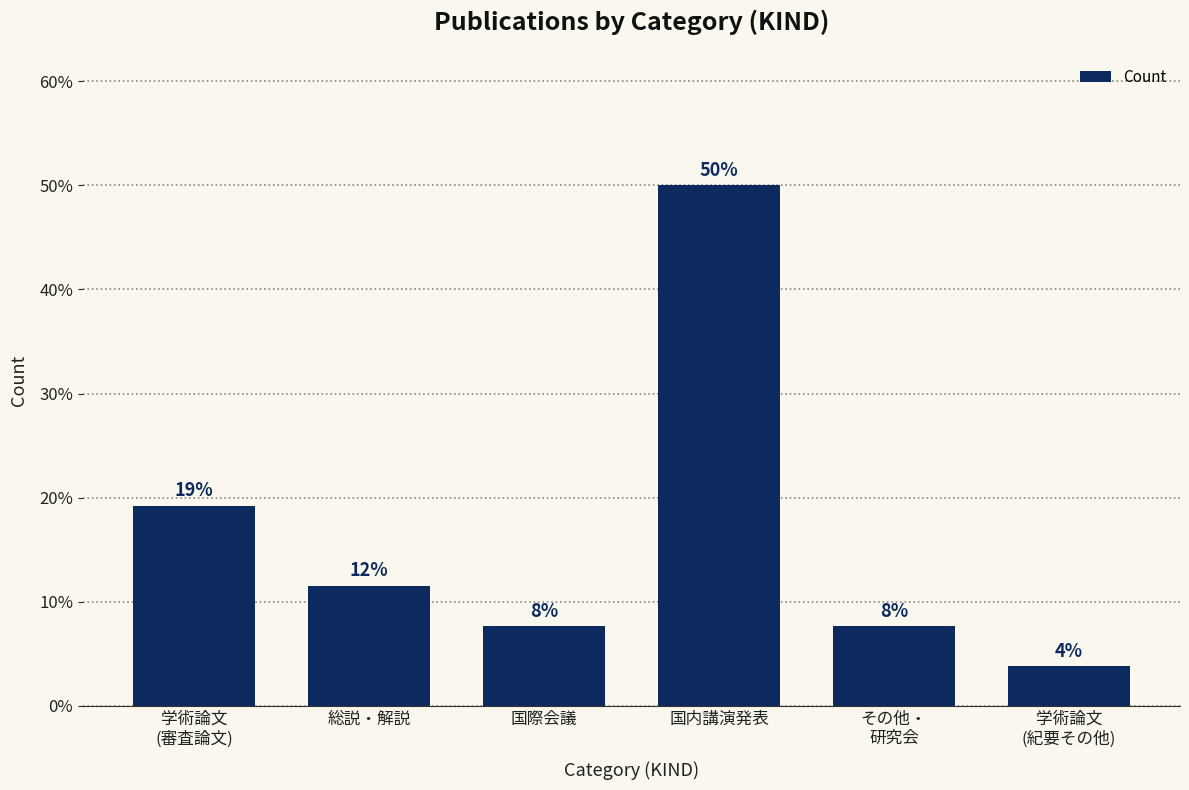

The value at 国際会議 is 7.7. True or false?

True